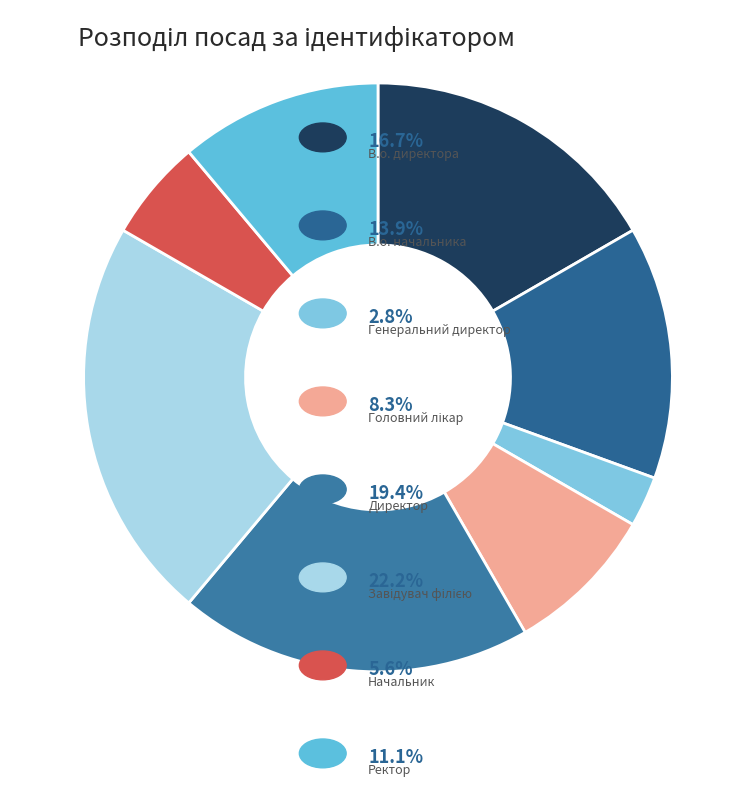

Is there any slice that represents more than half of the pie?

No